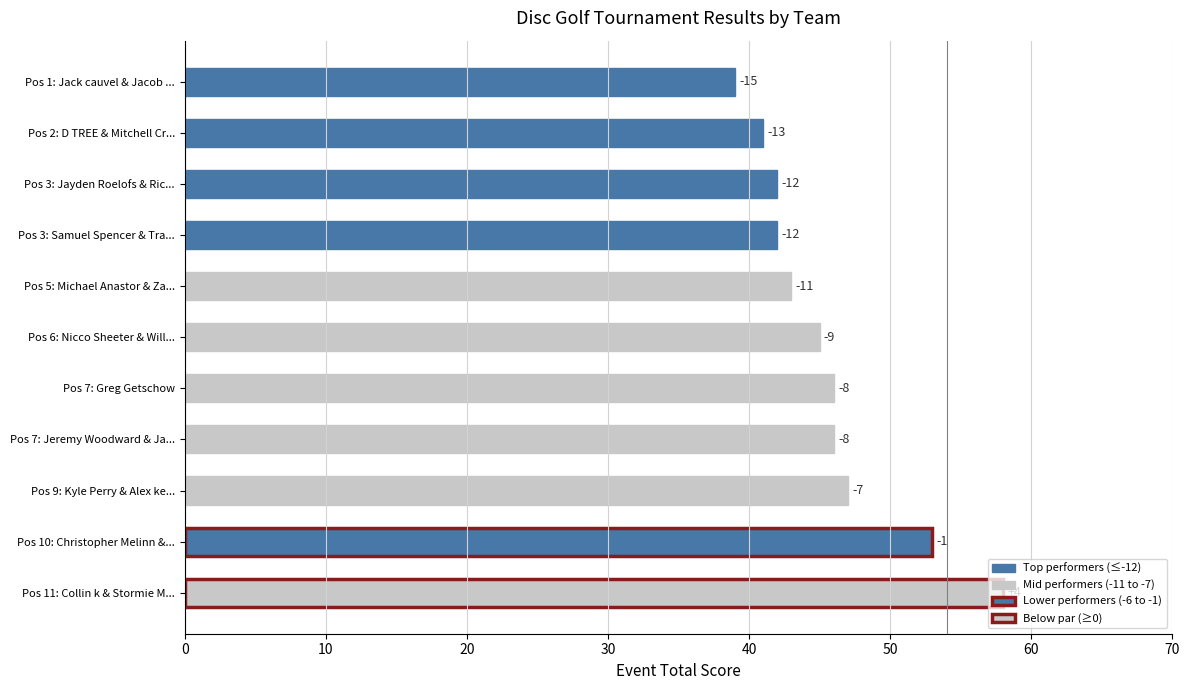

Does the chart contain any negative values?

No